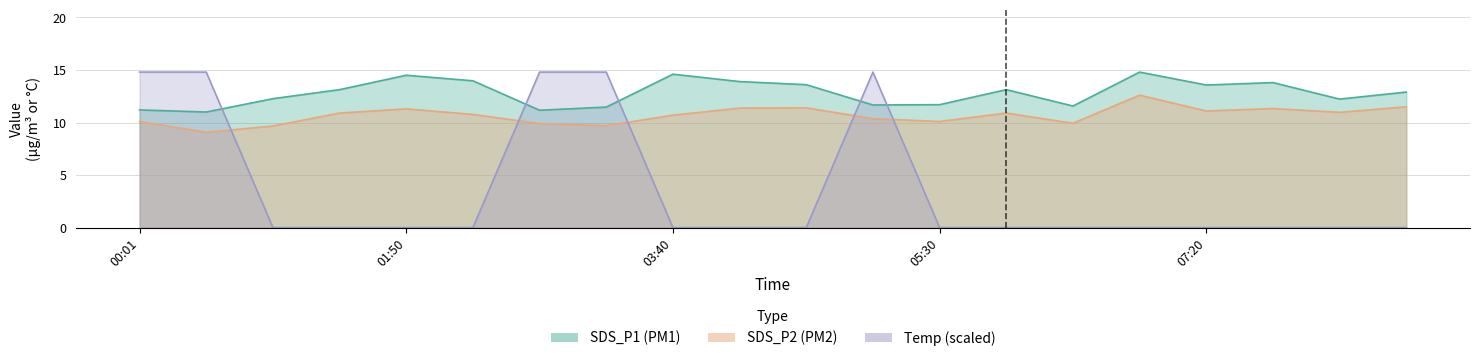

What is the difference between the highest and lowest values at 07:20?

13.6